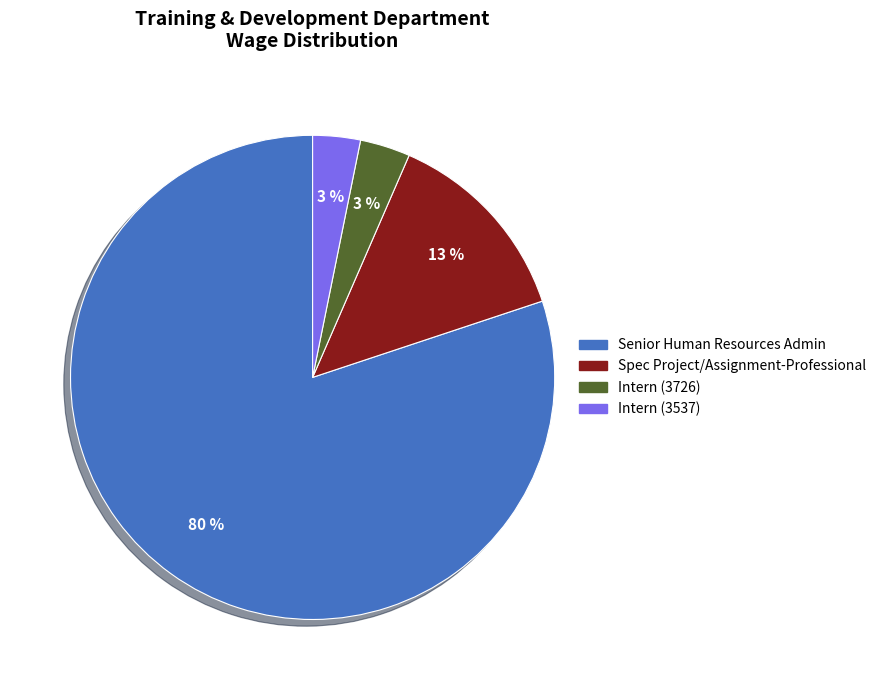

Is there any slice that represents more than half of the pie?

Yes